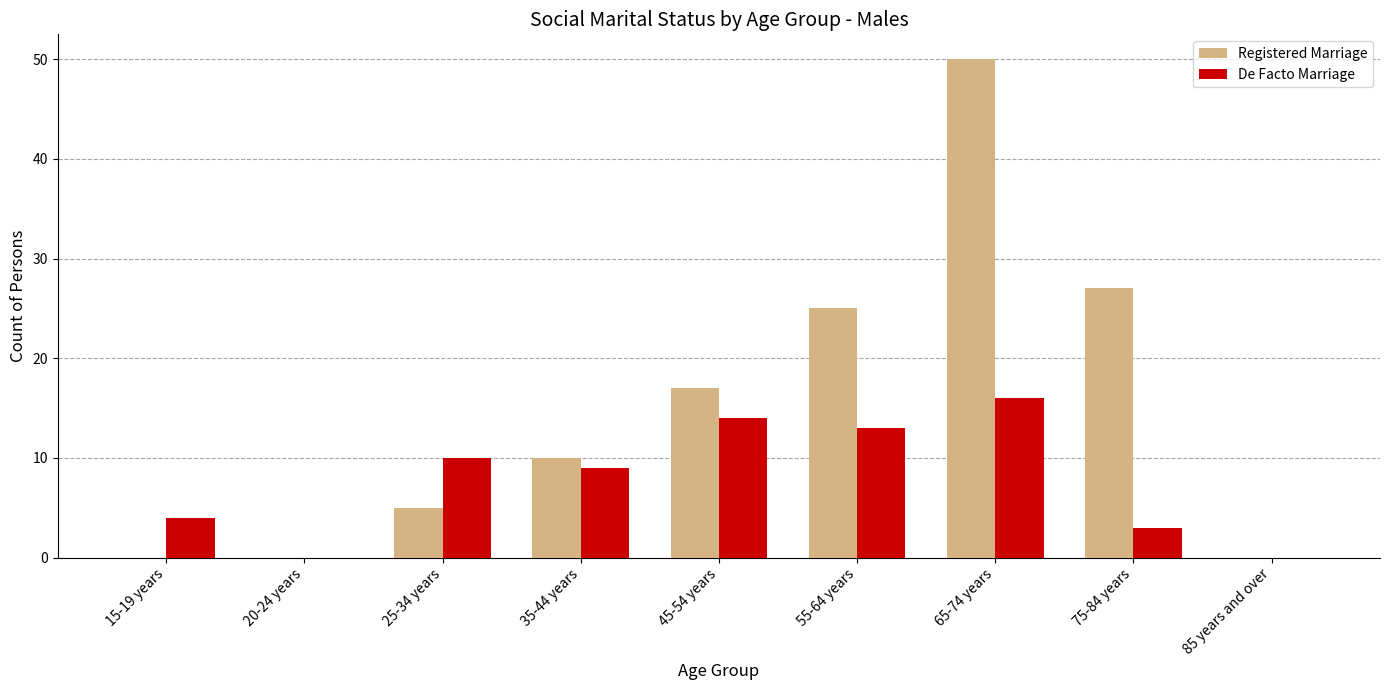

Is it true that De Facto Marriage equals 3 at 75-84 years?

True